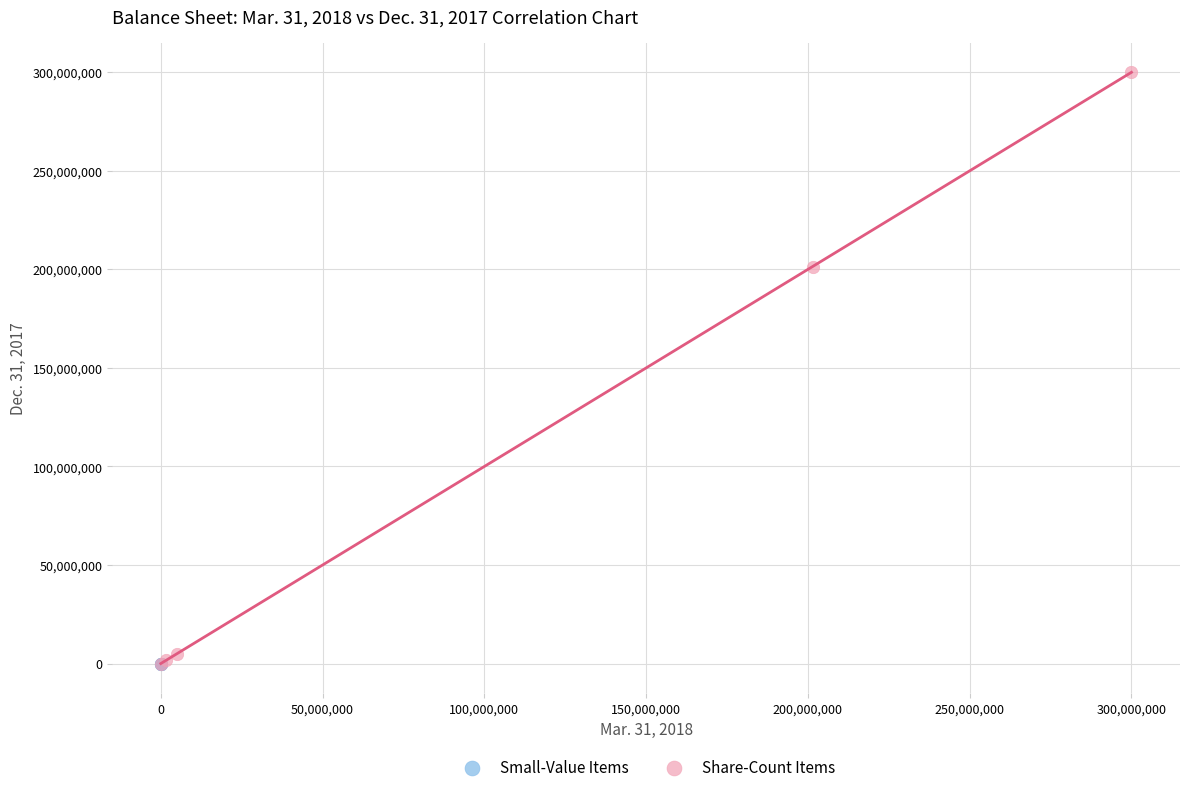

What are all the series names shown in the legend?

Small-Value Items, Share-Count Items